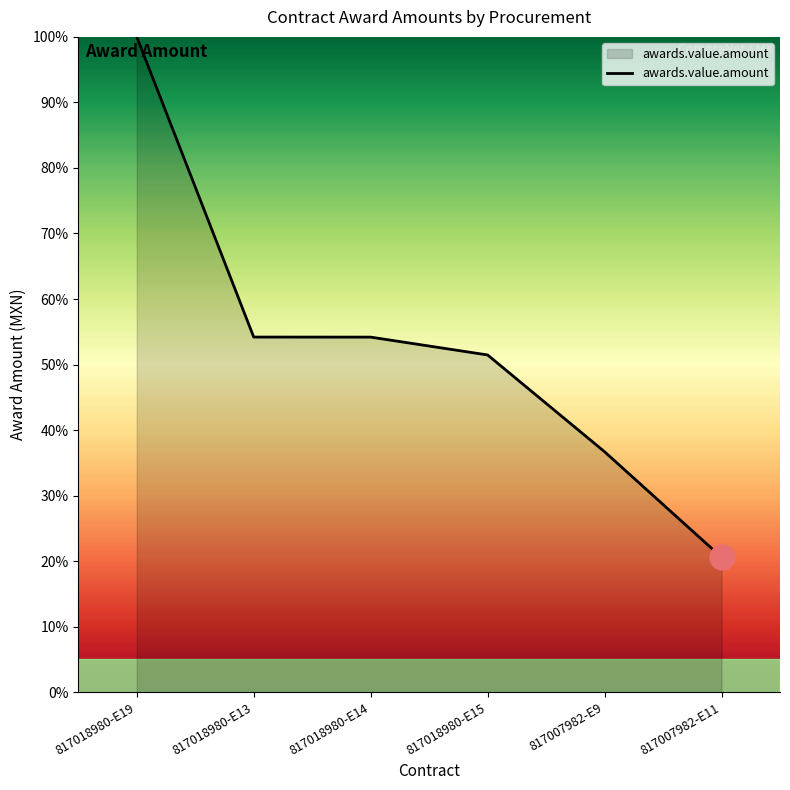

How many lines are shown in the chart?

1